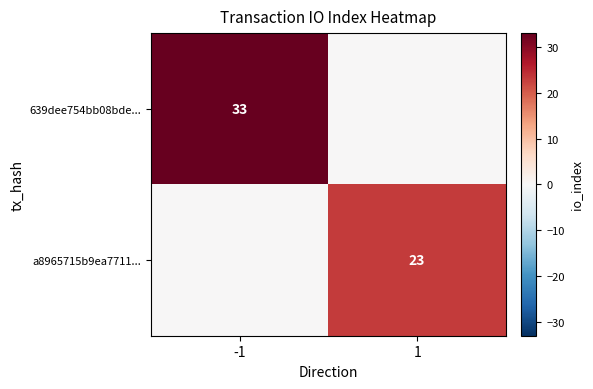

What is the difference between the highest and lowest values at 1?

23